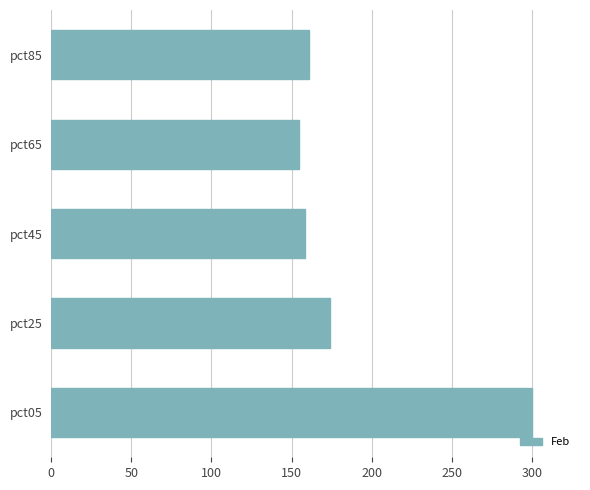

What is the difference between the maximum and minimum values?

145.7